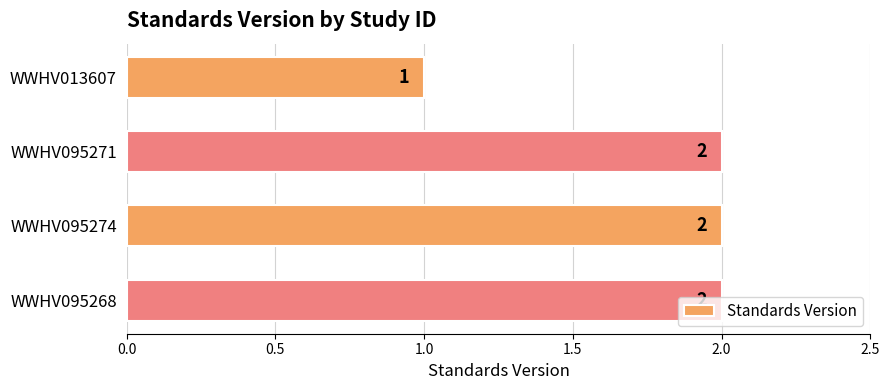

Does the chart contain any negative values?

No